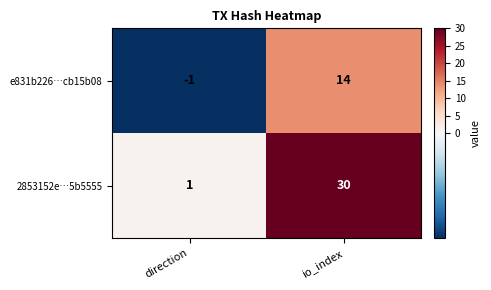

Which label corresponds to the smallest value in the chart?

direction